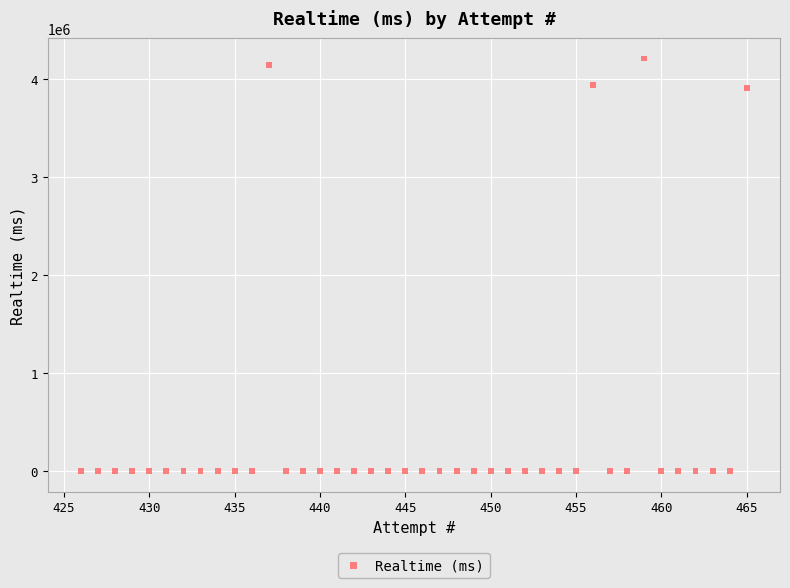

What is the range of Y values (max minus min)?

4203997